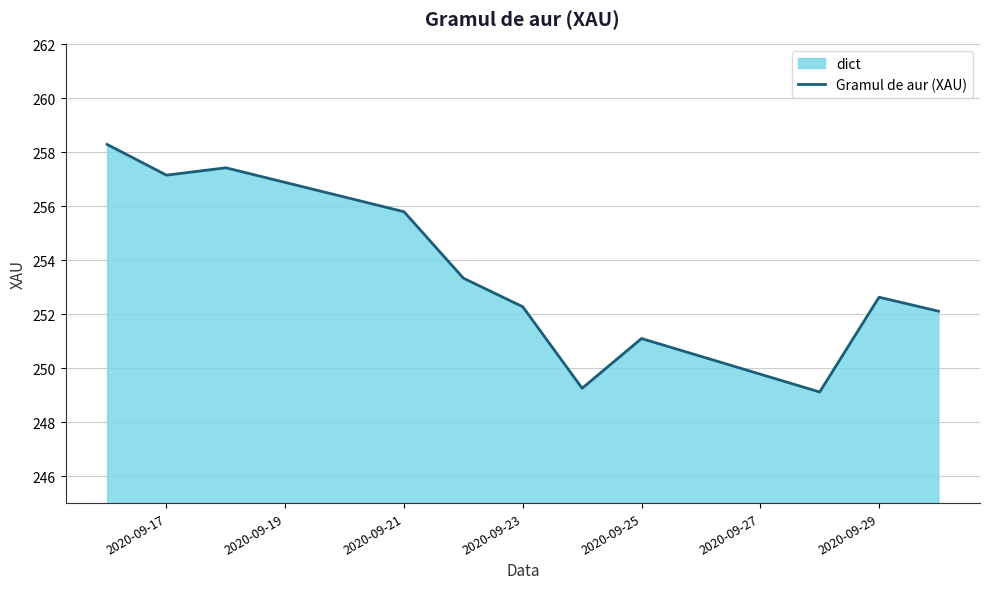

What is the smallest value displayed?

249.1